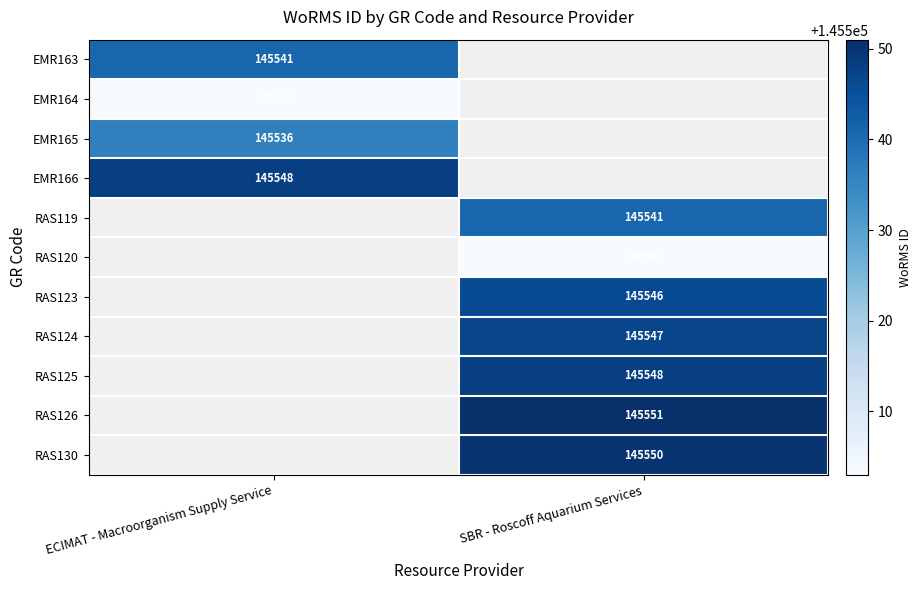

Is it true that RAS124 equals 145547 at SBR - Roscoff Aquarium Services?

True